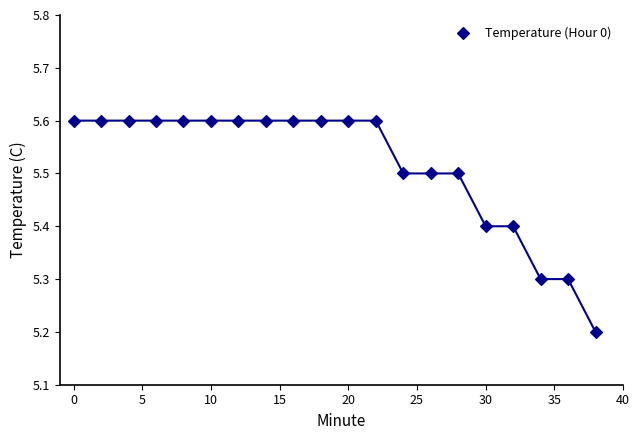

What Y value in the scatter plot is closest to 5?

5.2